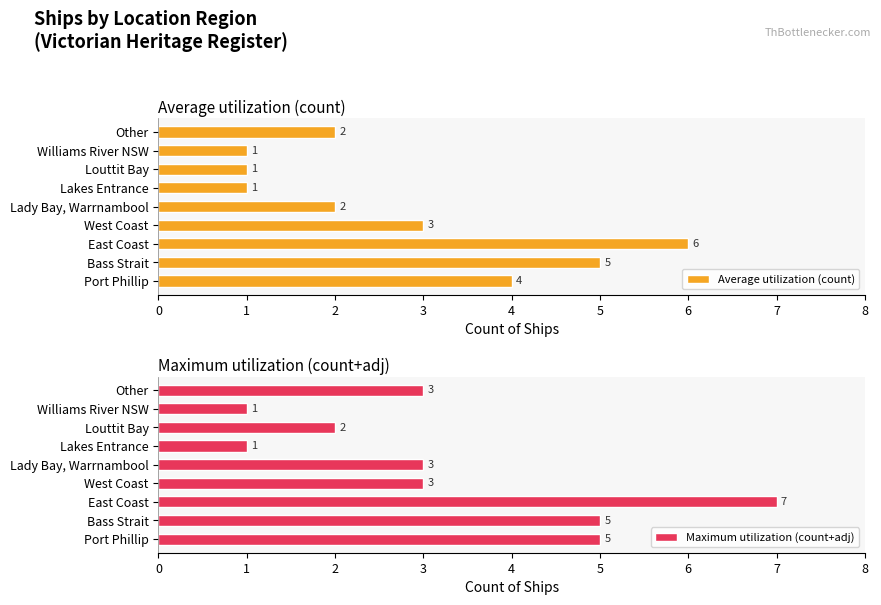

Reading left to right, extract all data points from this chart.

Average utilization (count): 0=4	1=5	2=6	3=3	4=2	5=1	6=1	7=1	8=2
Maximum utilization (count+adj): 0=5	1=5	2=7	3=3	4=3	5=1	6=2	7=1	8=3